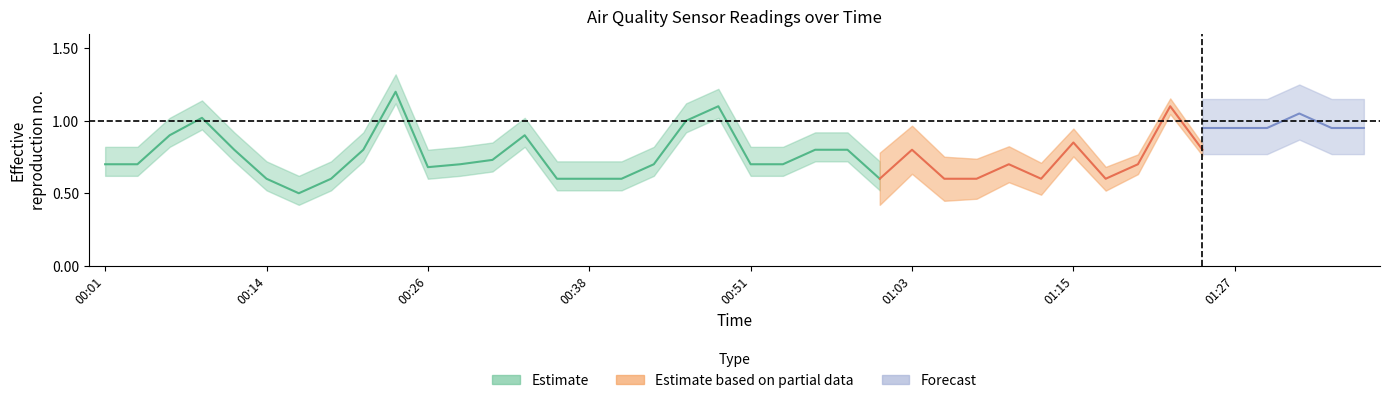

At how many categories does at least one series exceed 0?

40